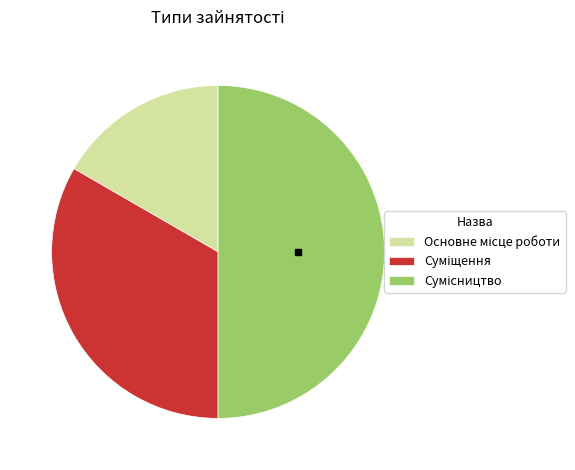

Is it true that Сумісництво is 50% of the pie?

True